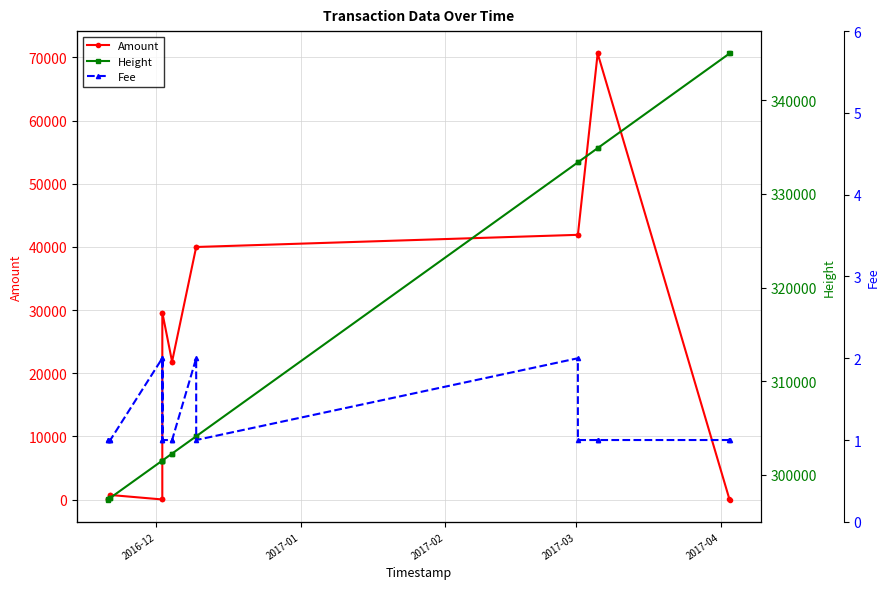

True or false: Amount has more than 0 points higher than both neighbors.

True